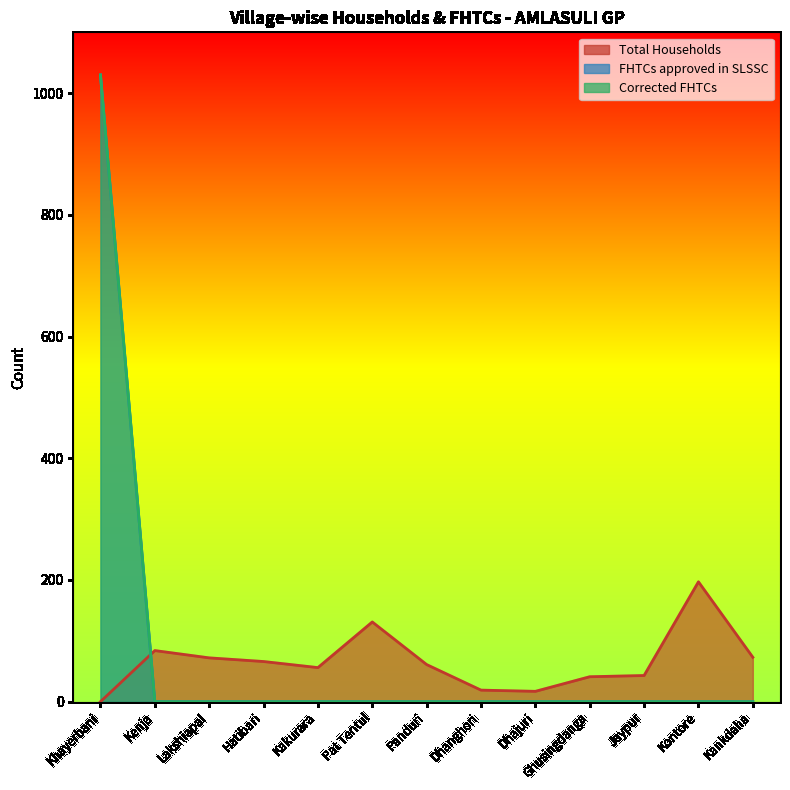

True or false: FHTCs approved in SLSSC and Corrected FHTCs intersect in this chart.

False